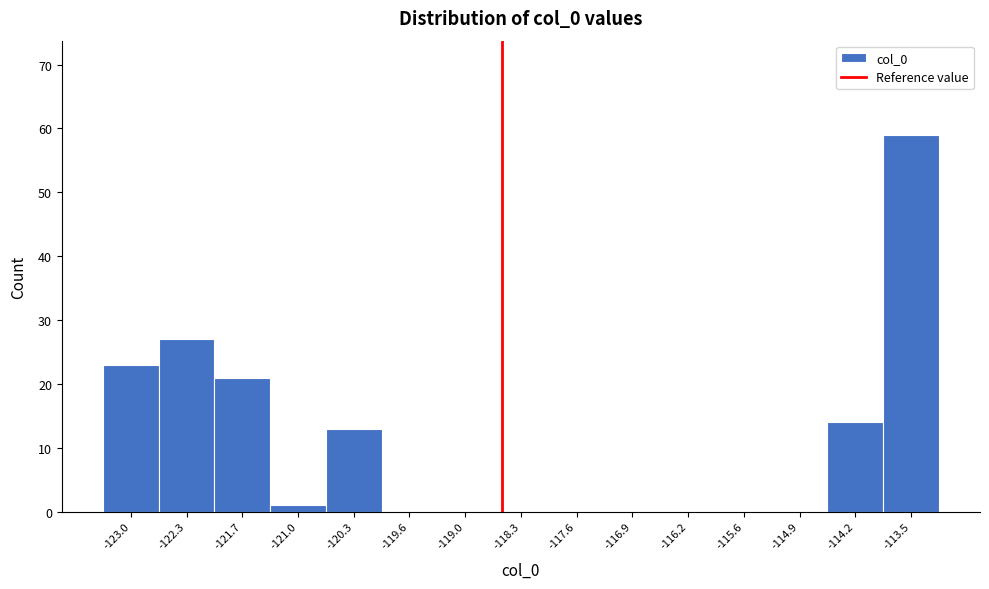

Reading left to right, list every bar in this chart as the range it spans on the x-axis followed by its height. Neither the bar edges nor the heights are printed on the chart, so give them approximately, as read against the axes.

-123.3 to -122.7: 23
-122.7 to -122.0: 27
-122.0 to -121.3: 21
-121.3 to -120.6: 1
-120.6 to -120.0: 13
-120.0 to -119.3: 0
-119.3 to -118.6: 0
-118.6 to -117.9: 0
-117.9 to -117.3: 0
-117.3 to -116.6: 0
-116.6 to -115.9: 0
-115.9 to -115.2: 0
-115.2 to -114.6: 0
-114.6 to -113.9: 14
-113.9 to -113.2: 59